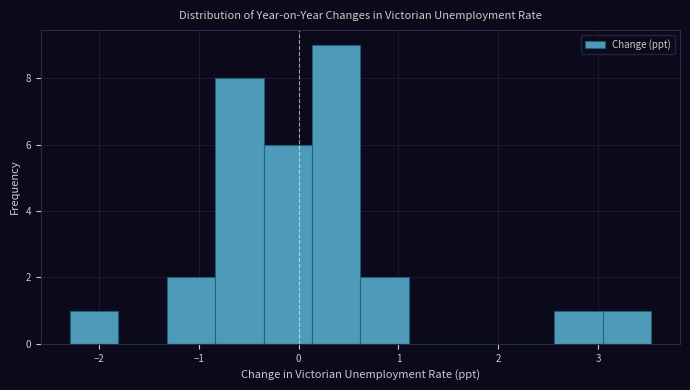

Reading left to right, transcribe this chart: for each bar, give the range it covers on the x-axis and its height. Neither the bar edges nor the heights are printed on the chart, so give them approximately, as read against the axes.

-2.3 to -1.8: 1
-1.8 to -1.3: 0
-1.3 to -0.8: 2
-0.8 to -0.3: 8
-0.3 to 0.1: 6
0.1 to 0.6: 9
0.6 to 1.1: 2
1.1 to 1.6: 0
1.6 to 2.1: 0
2.1 to 2.6: 0
2.6 to 3.0: 1
3.0 to 3.5: 1